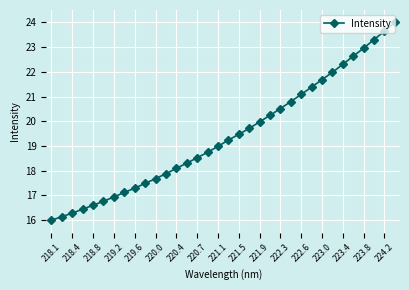

What is the difference between the maximum and minimum values?

8.0